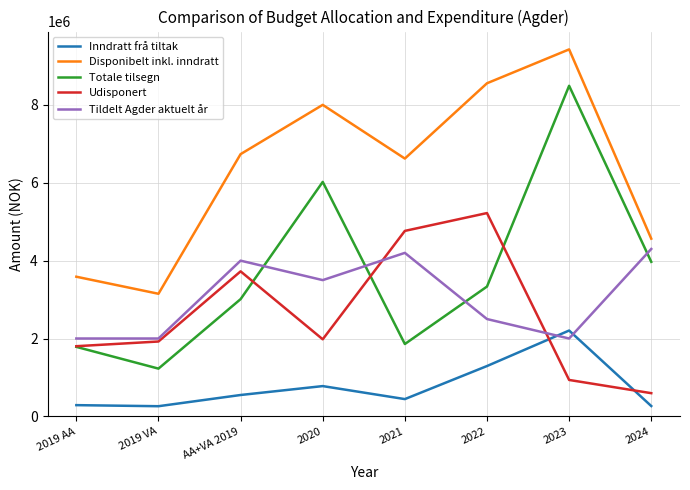

What is the average value of the Inndratt frå tiltak series?

760139